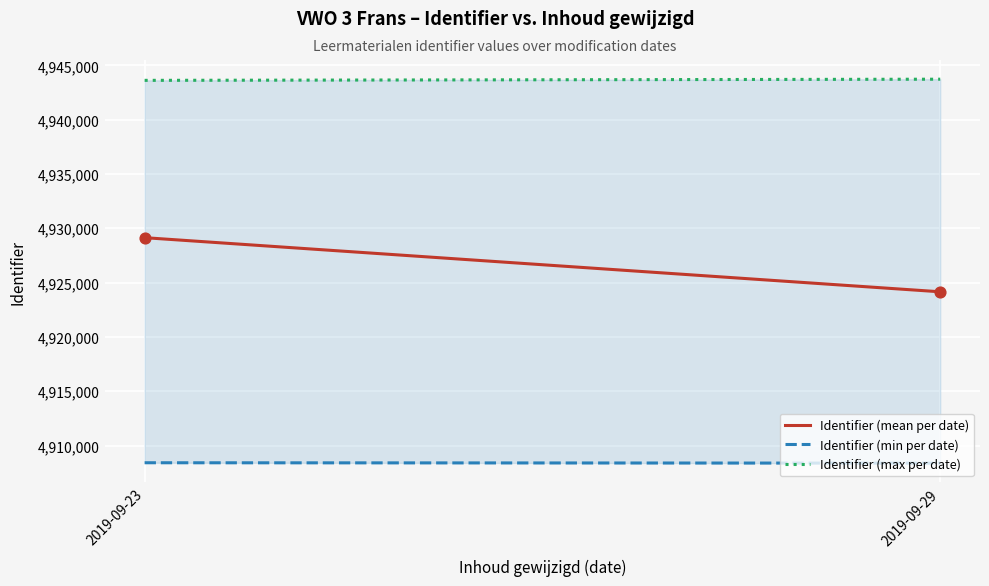

What is the range of Y values (max minus min)?

4982.2